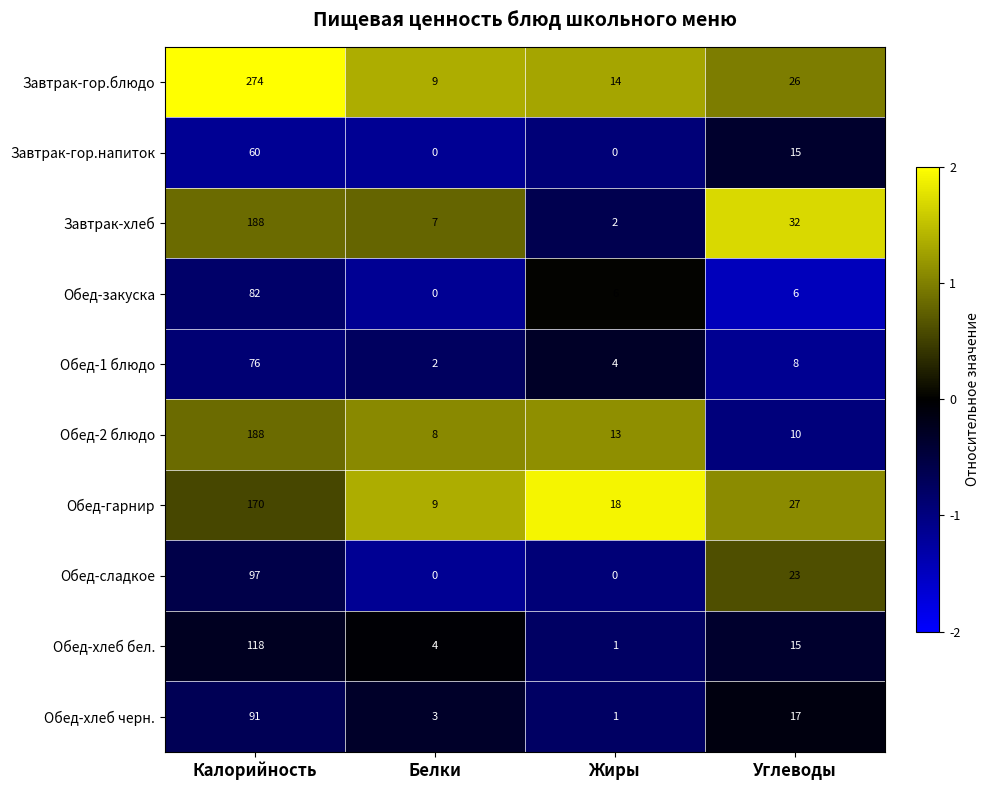

Which series has the widest spread of values?

Завтрак-гор.блюдо